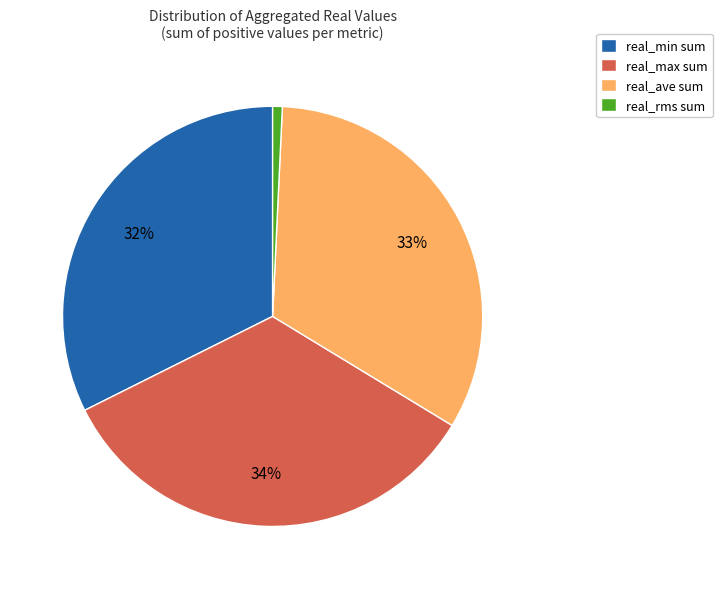

True or false: real_ave sum accounts for 33% of the total.

True